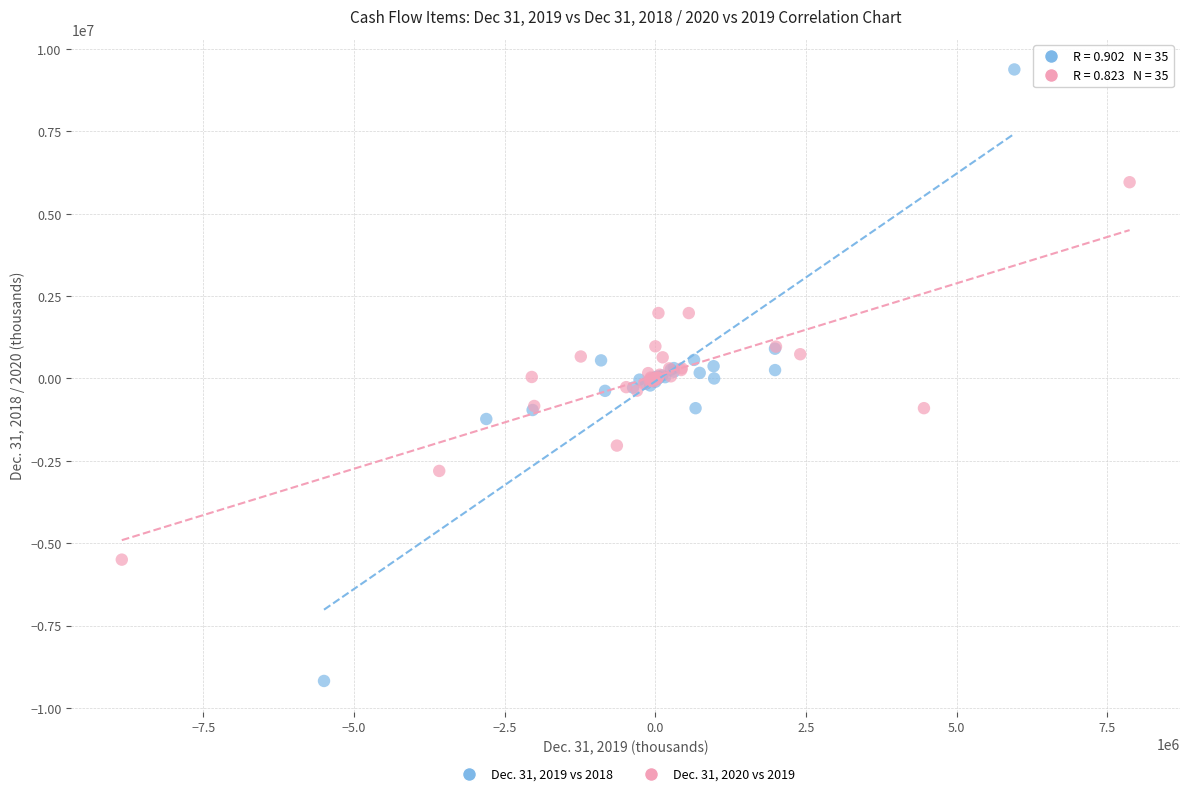

Which series reaches the maximum Y coordinate?

Dec. 31, 2019 vs 2018